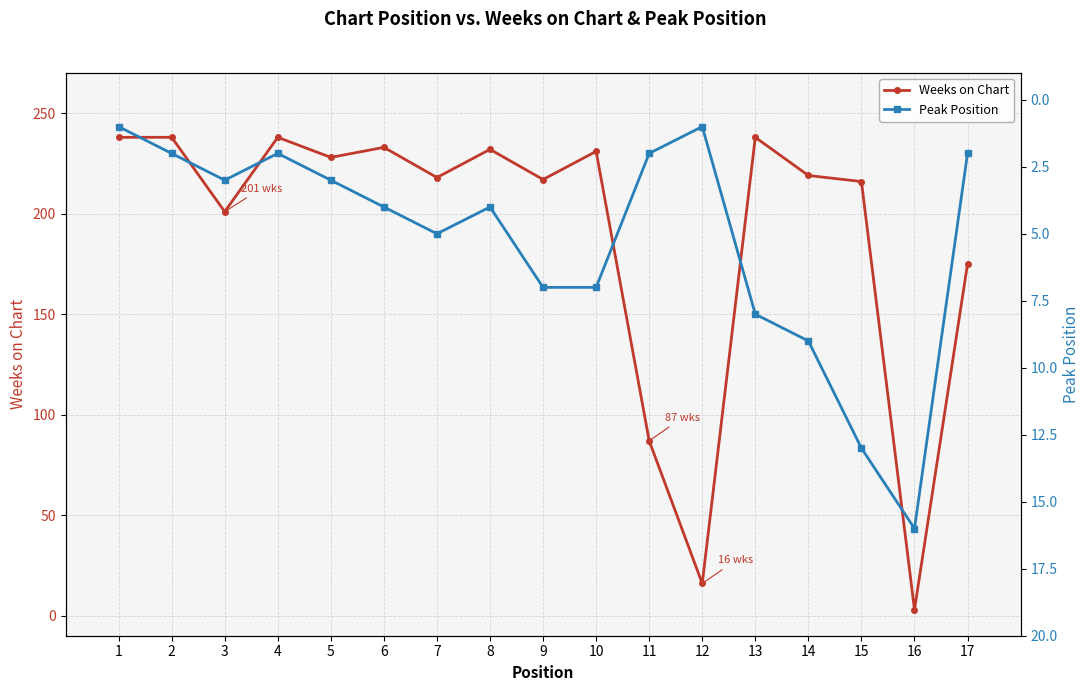

Is it true that Weeks on Chart equals 424 at 1?

False